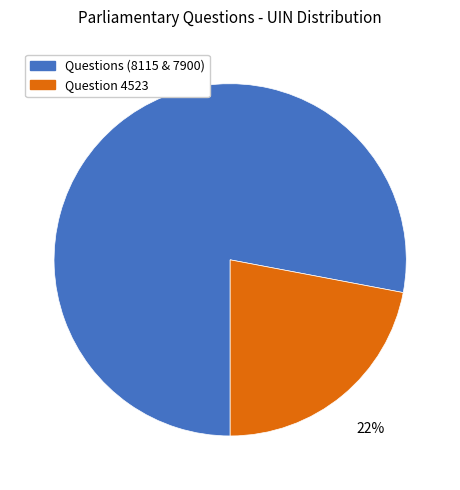

Rank the categories by value from highest to lowest.

Questions (8115 & 7900), Question 4523